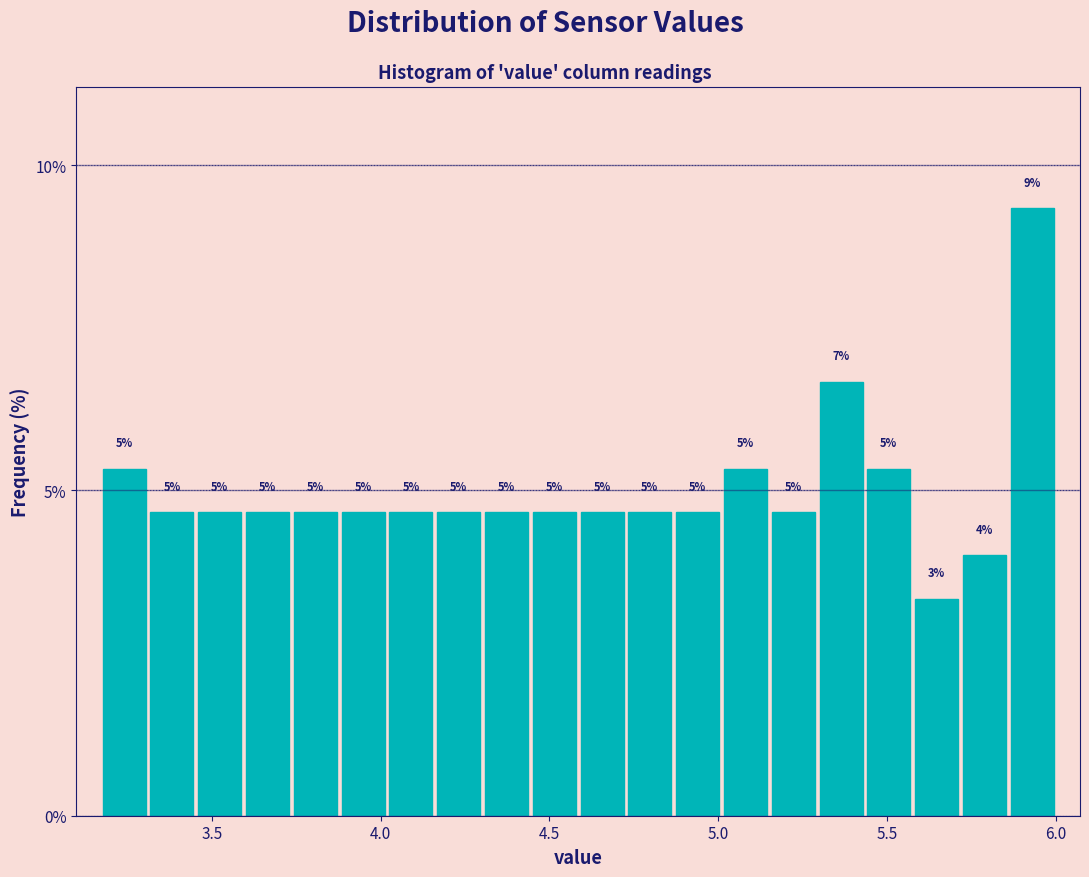

Around what value on the x-axis is the tallest bar? Give the approximate position of its centre, as read against the axis.

5.95